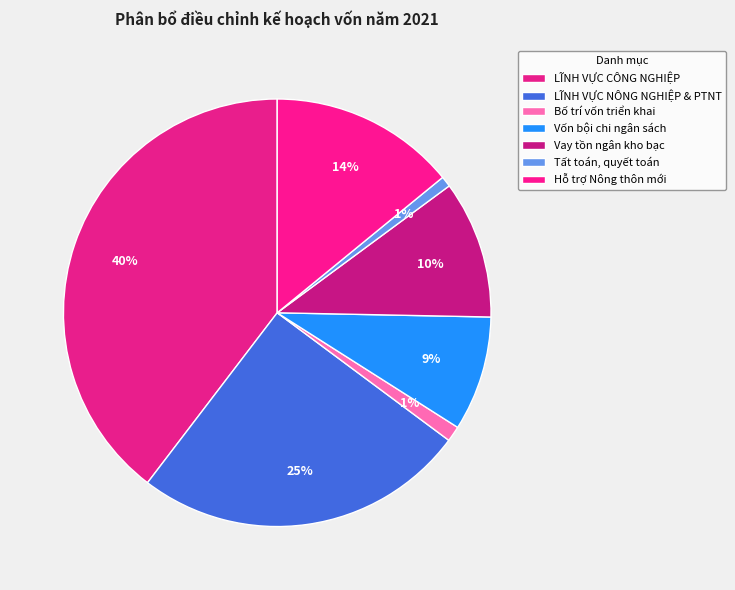

How many slices are in this pie chart?

7